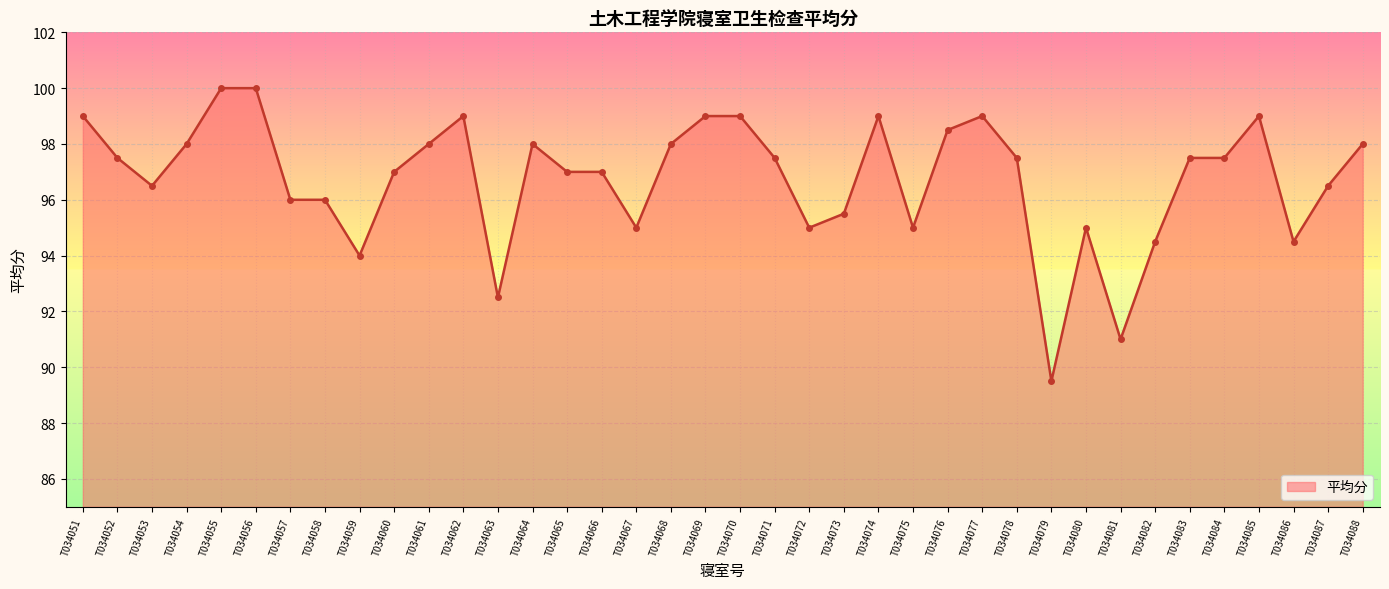

What is the difference between the maximum and minimum values?

10.5